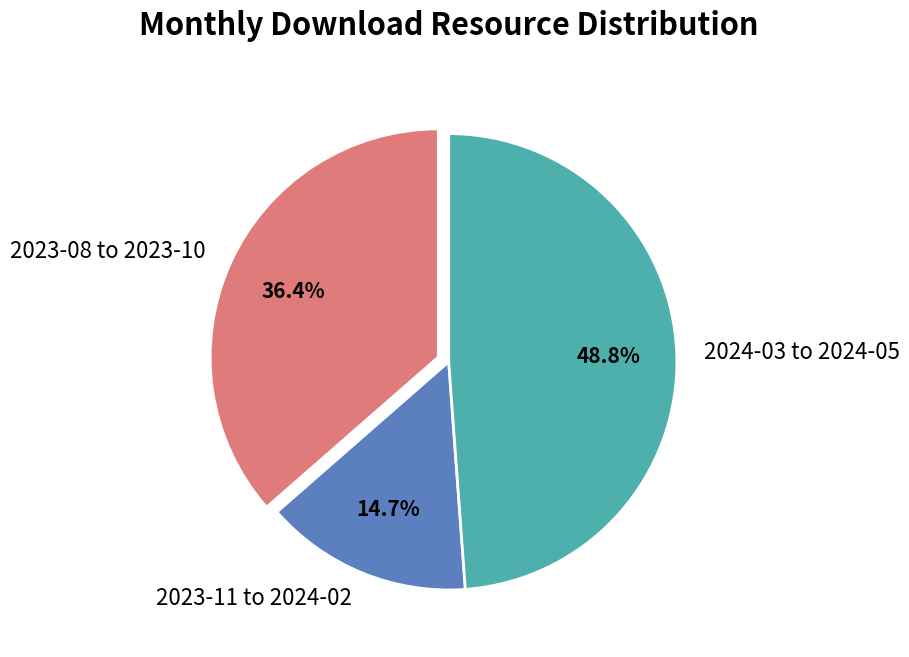

Rank the categories by value from highest to lowest.

2024-03 to 2024-05, 2023-08 to 2023-10, 2023-11 to 2024-02